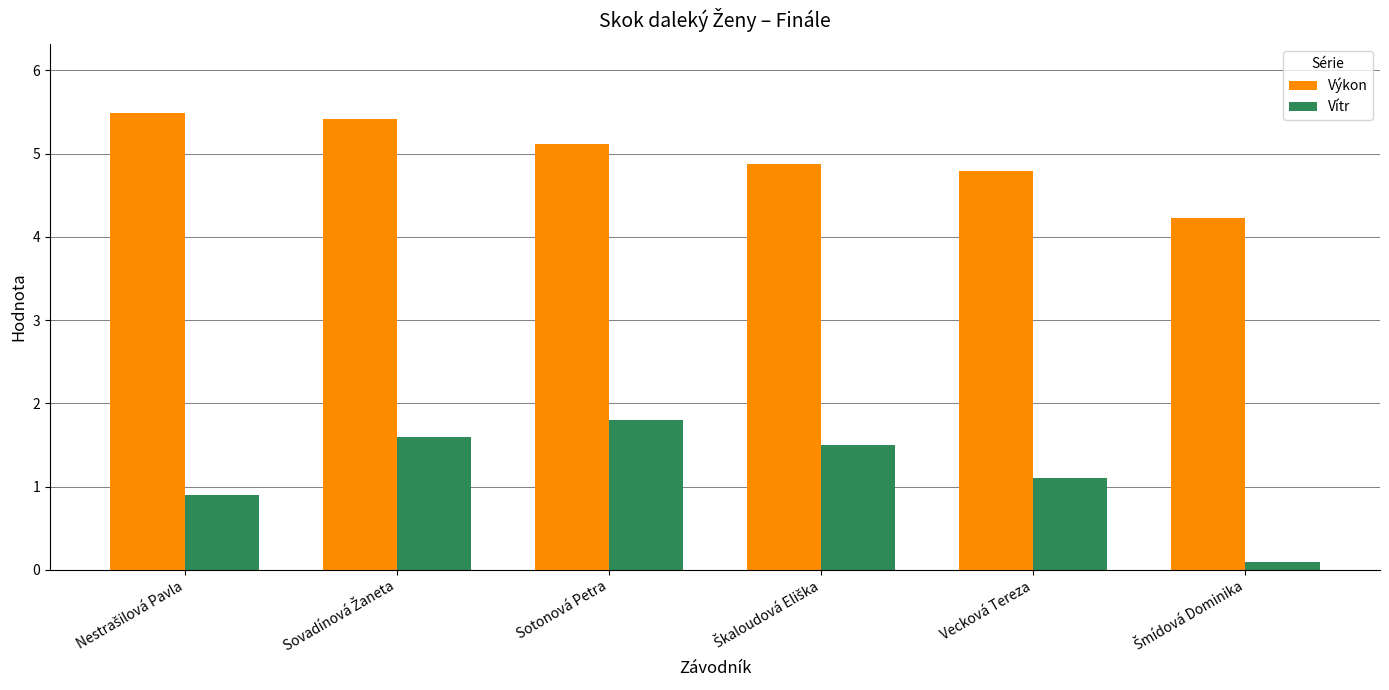

Reading left to right, extract all data points from this chart.

Výkon: 5.5	5.4	5.1	4.9	4.8	4.2
Vítr: 0.9	1.6	1.8	1.5	1.1	0.1